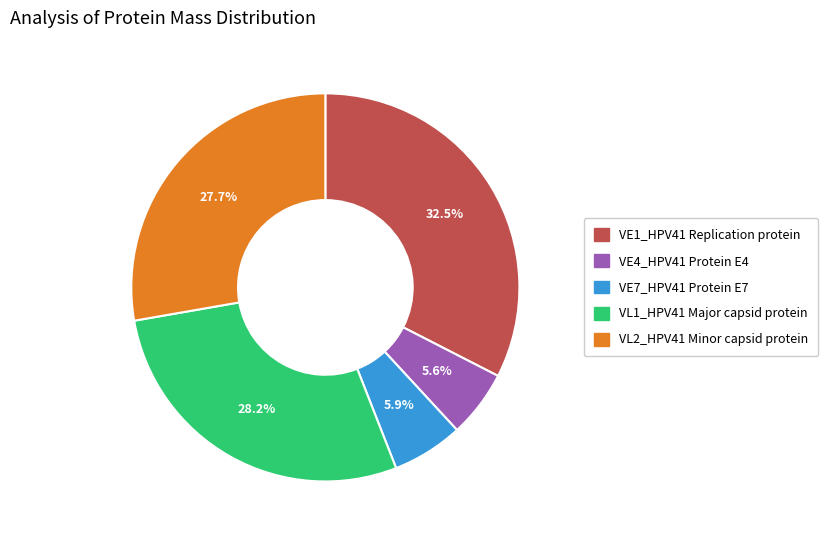

Does VE4_HPV41 Protein E4 account for over 50% of the chart?

No